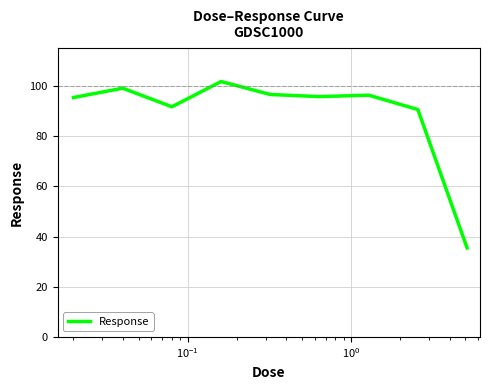

How many lines are shown in the chart?

1